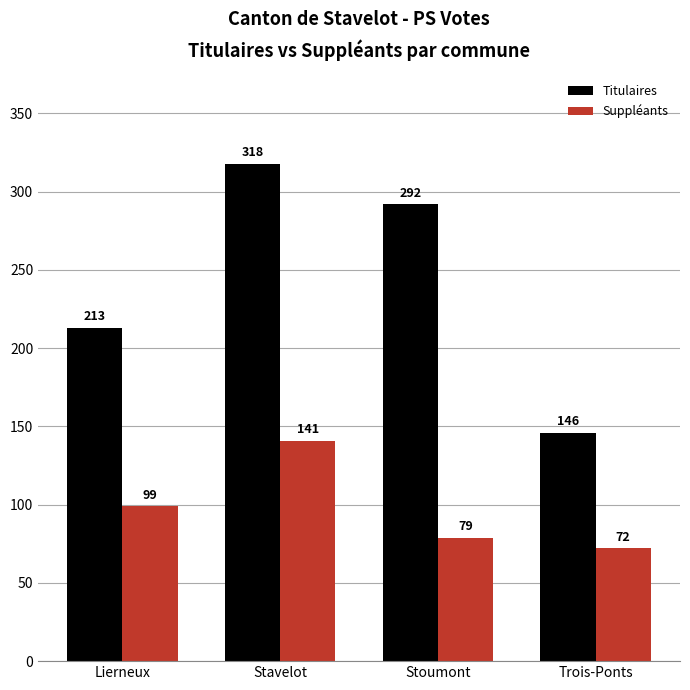

Which series changed the most between Stavelot and Trois-Ponts?

Titulaires